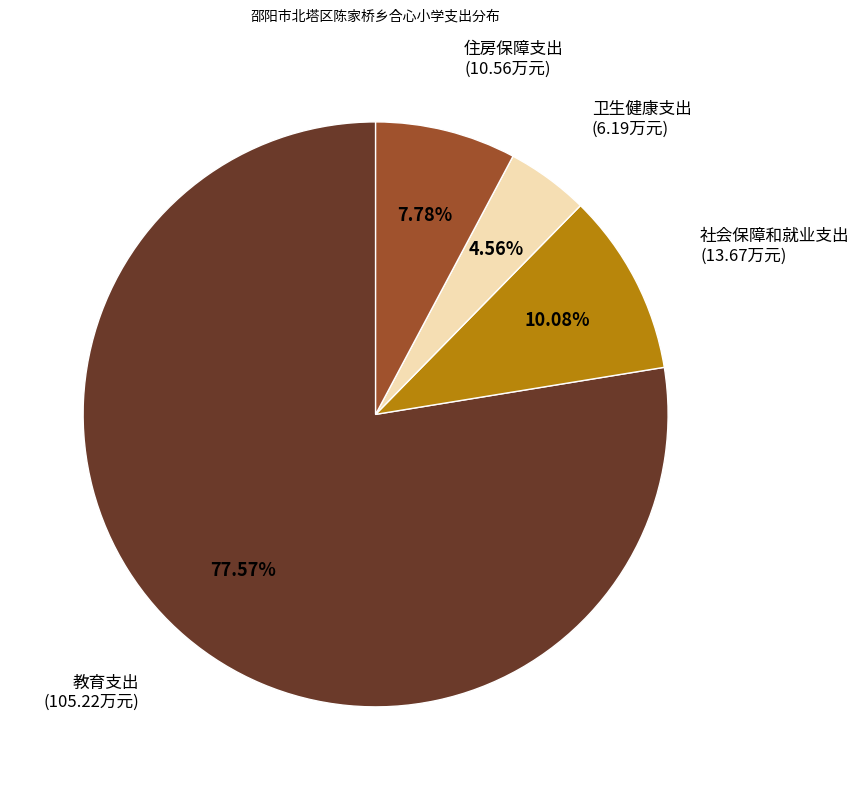

Which category has the smallest portion of the pie?

卫生健康支出